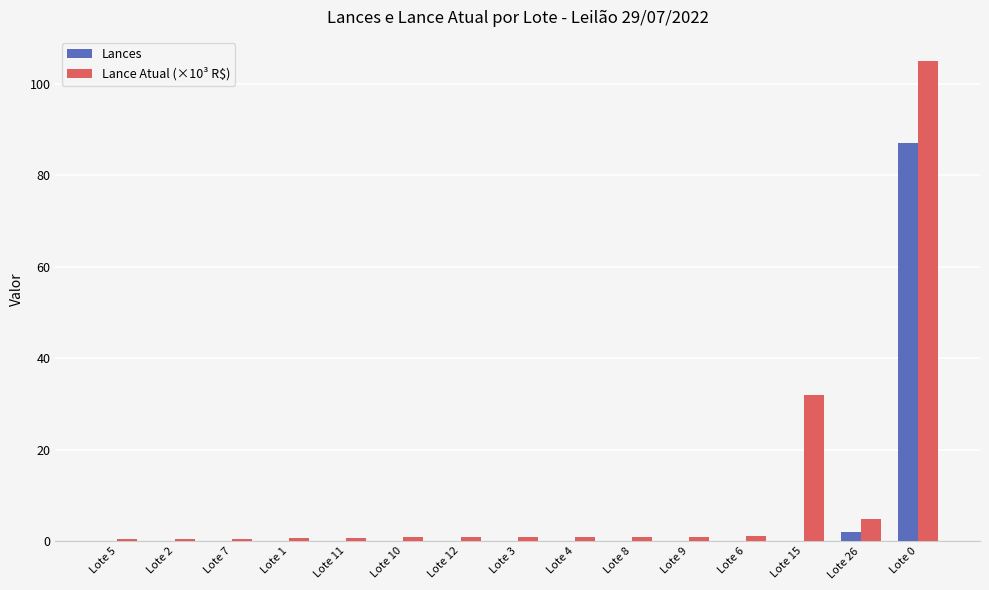

True or false: Lances has a value of 0.0 at Lote 15.

True